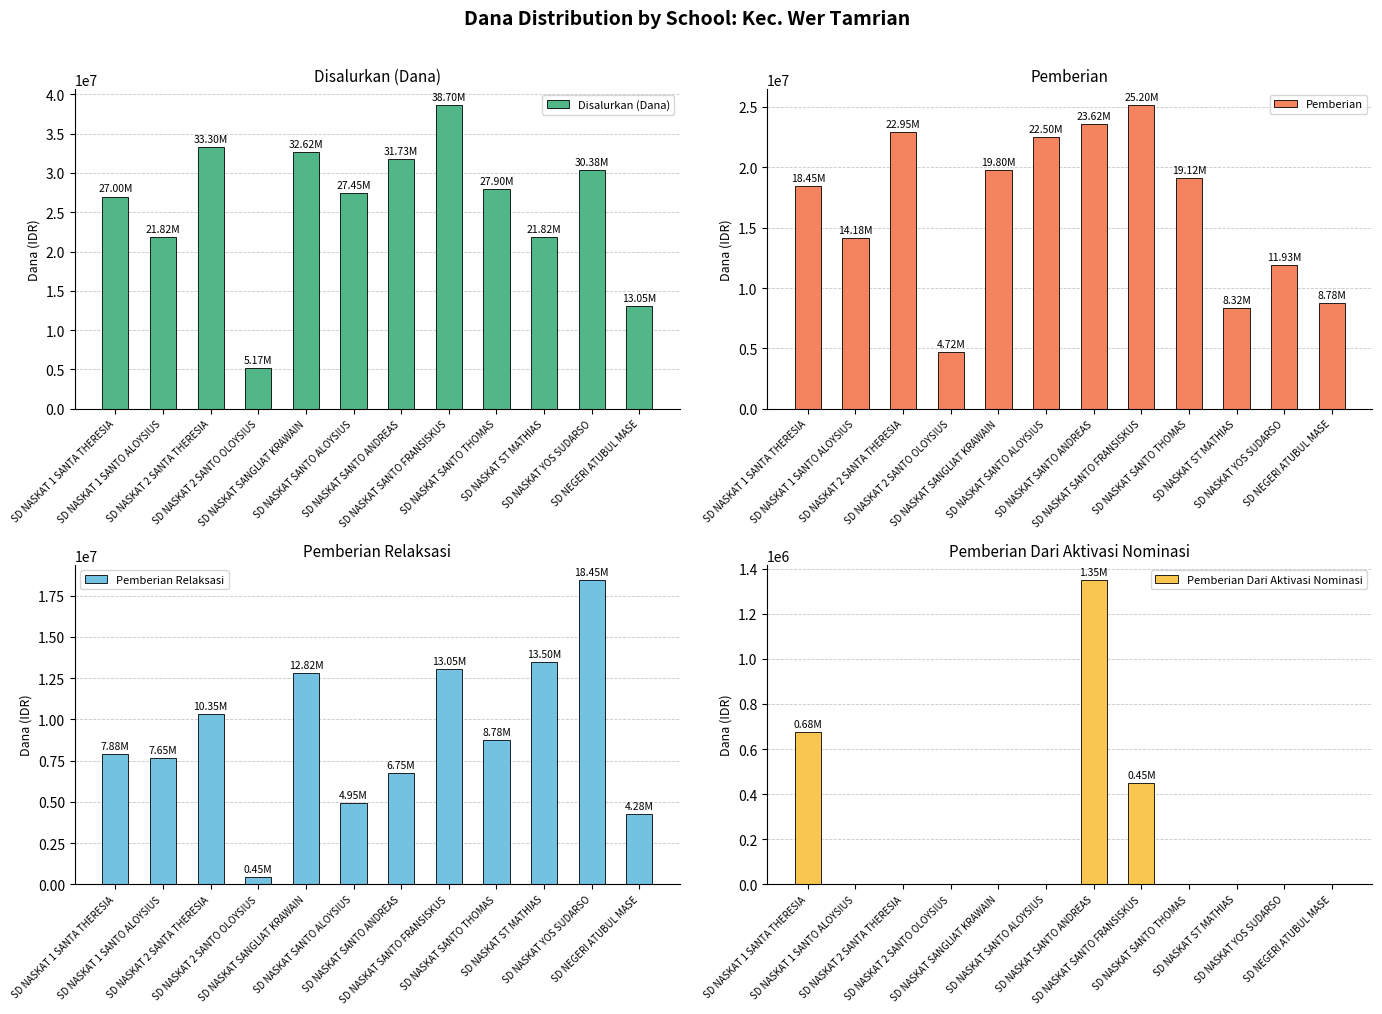

Rank the series by their average value, from highest to lowest.

Disalurkan (Dana), Pemberian, Pemberian Relaksasi, Pemberian Dari Aktivasi Nominasi